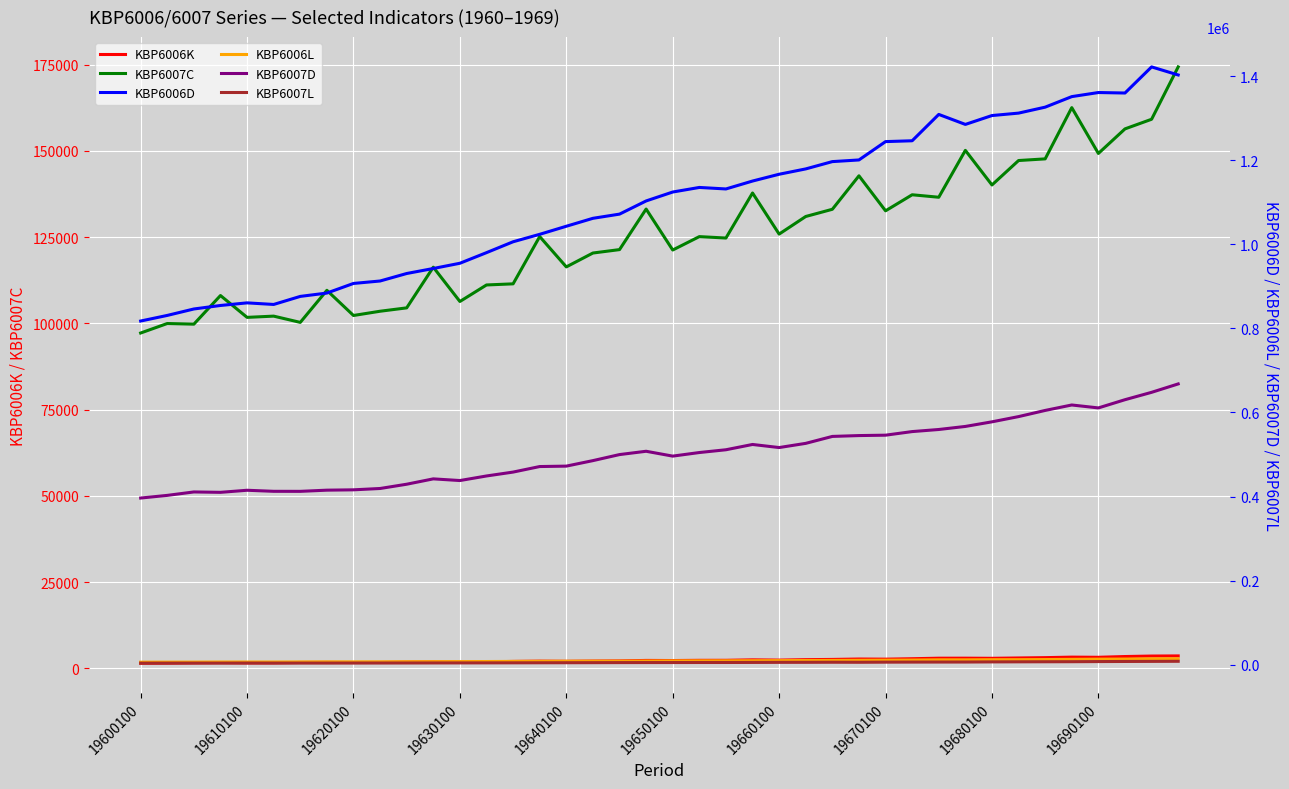

What is the value of the KBP6007D point at the 25th from the left?

516470